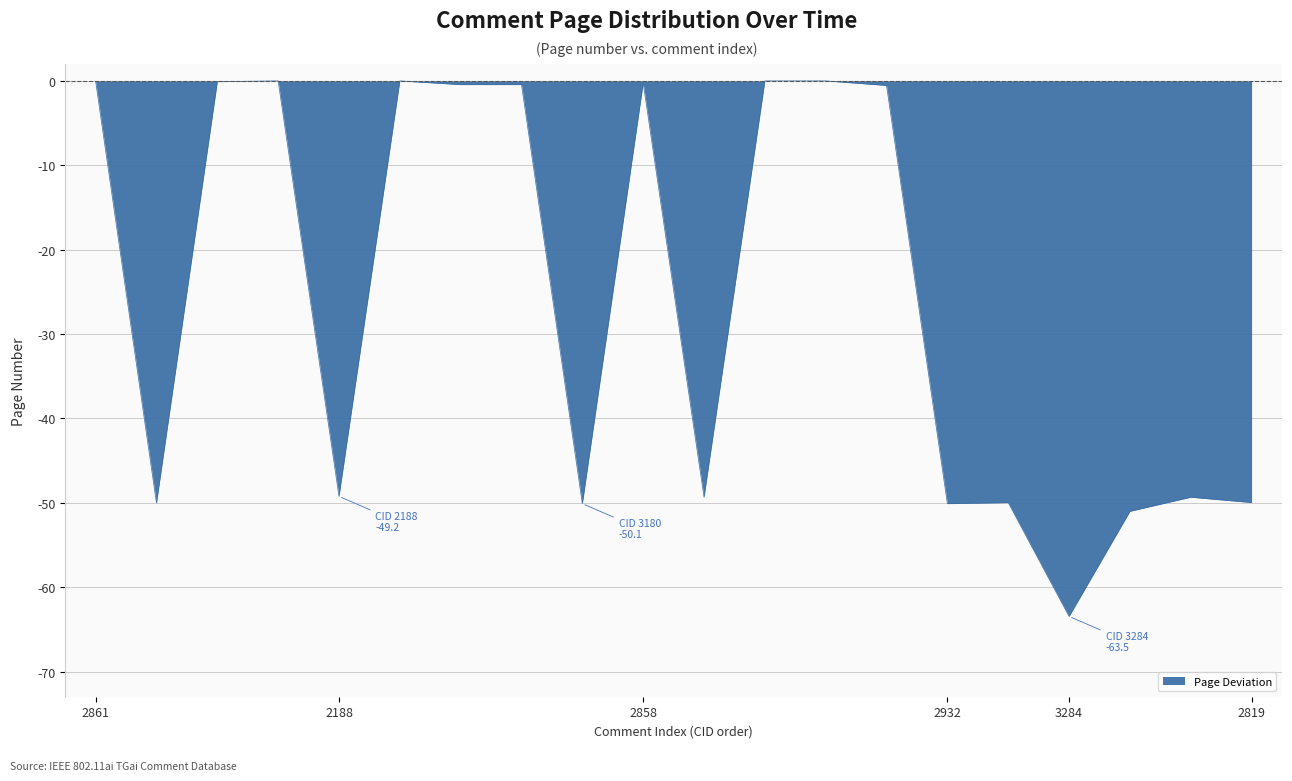

What is the difference between the maximum and minimum values?

63.5